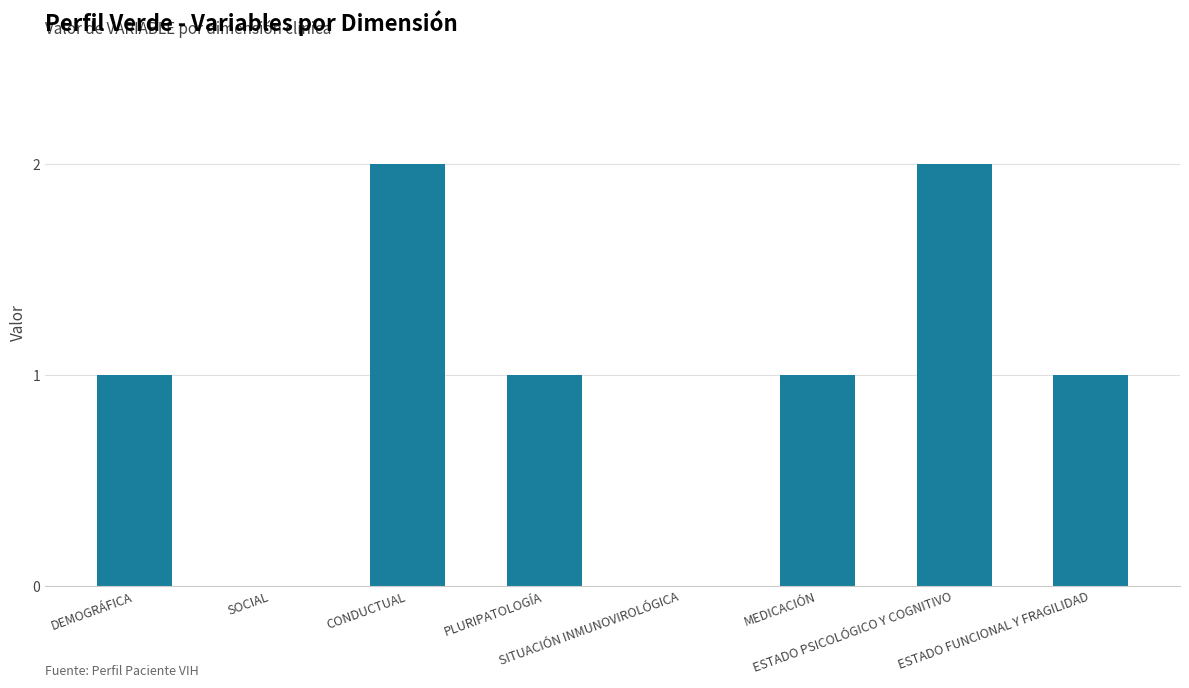

Between ESTADO FUNCIONAL Y FRAGILIDAD and CONDUCTUAL, which is larger?

CONDUCTUAL